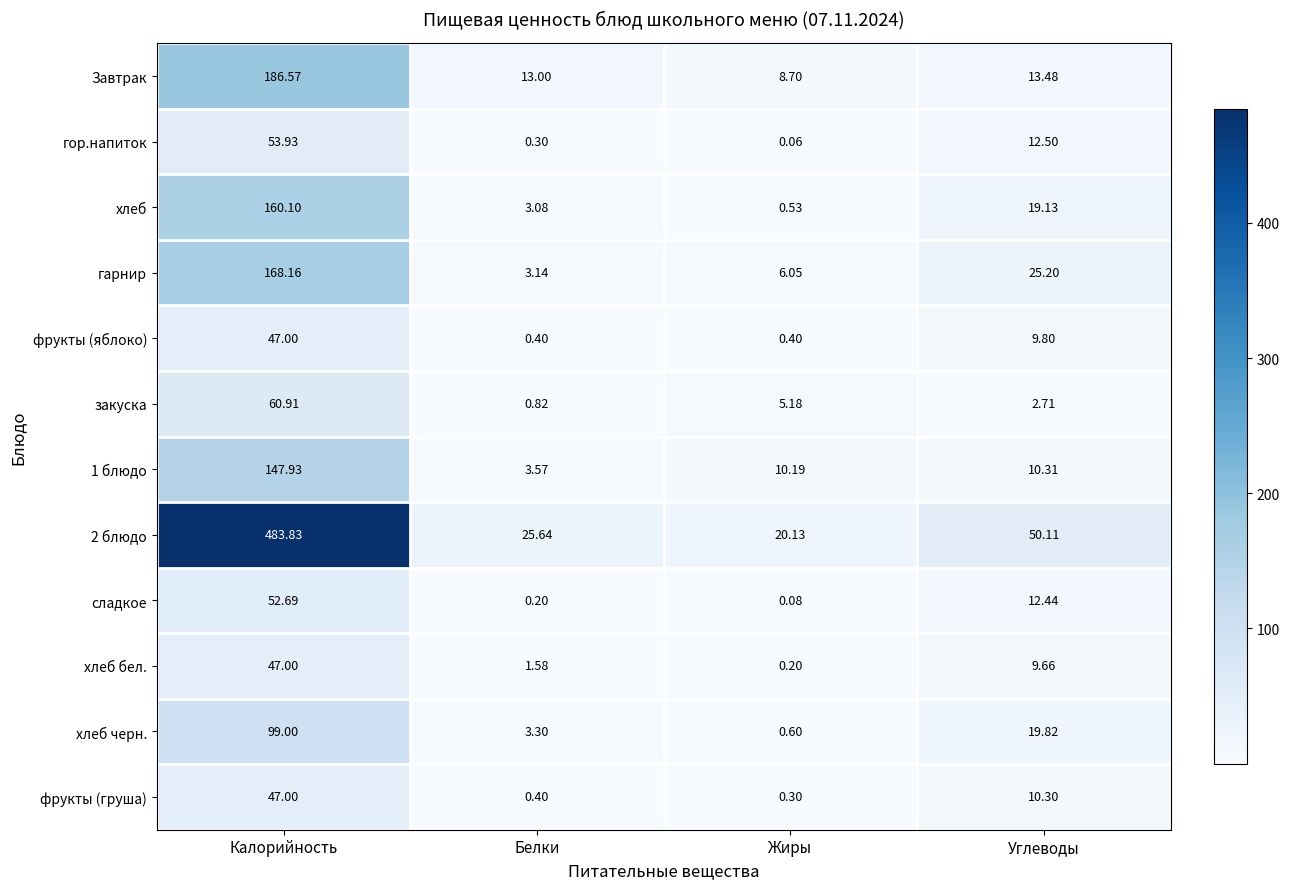

What is the spread (max minus min) of values at Калорийность?

436.8